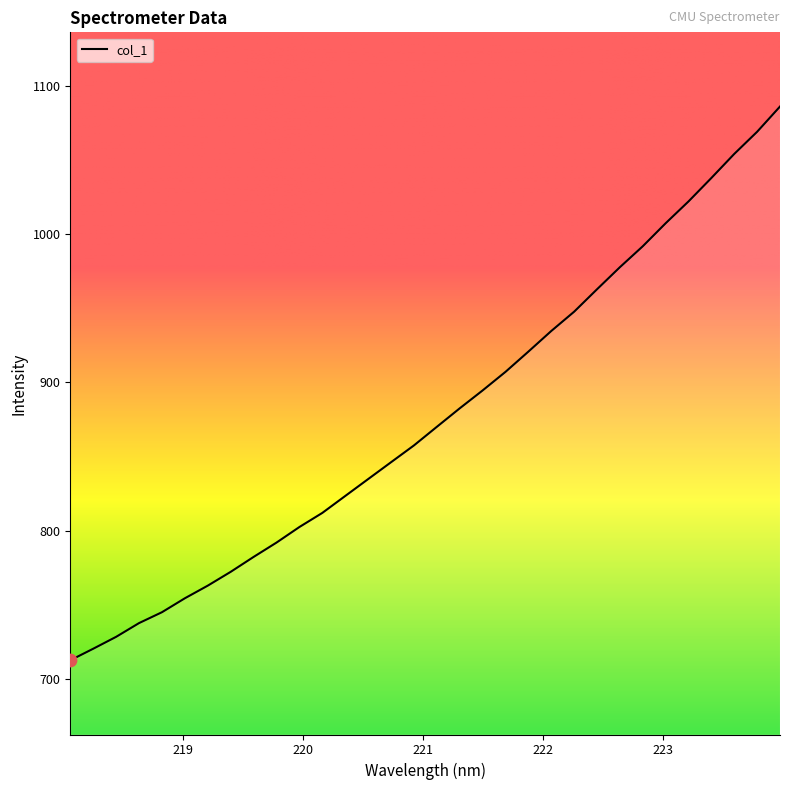

What is the greatest value displayed?

1085.9